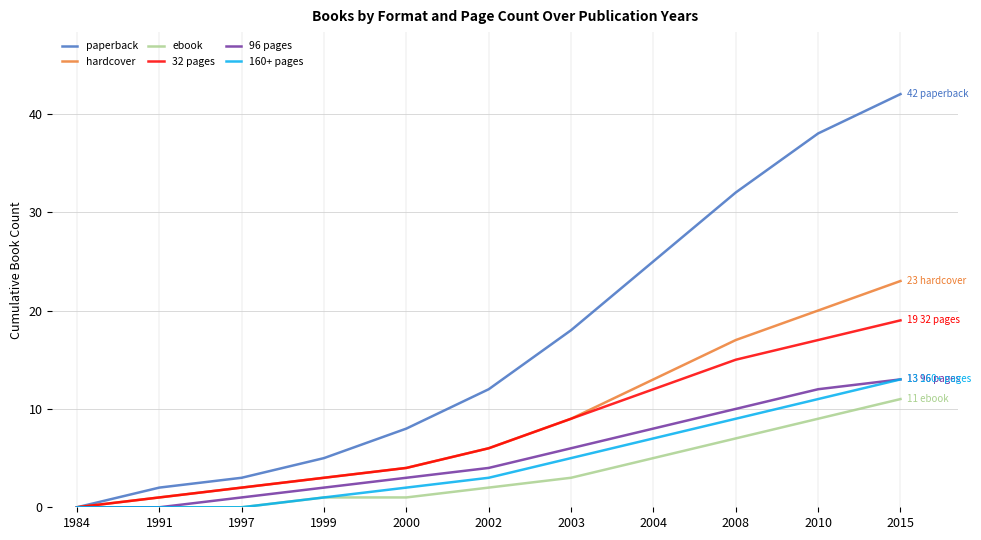

What is the difference between the highest and lowest values at 2000?

7